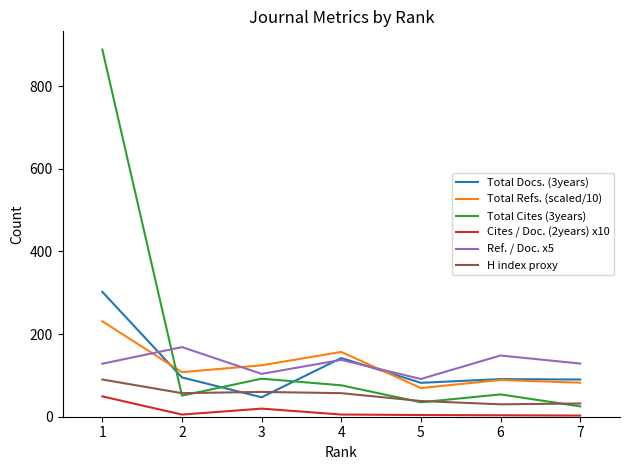

What is the highest value of the Cites / Doc. (2years) x10 series?

49.2